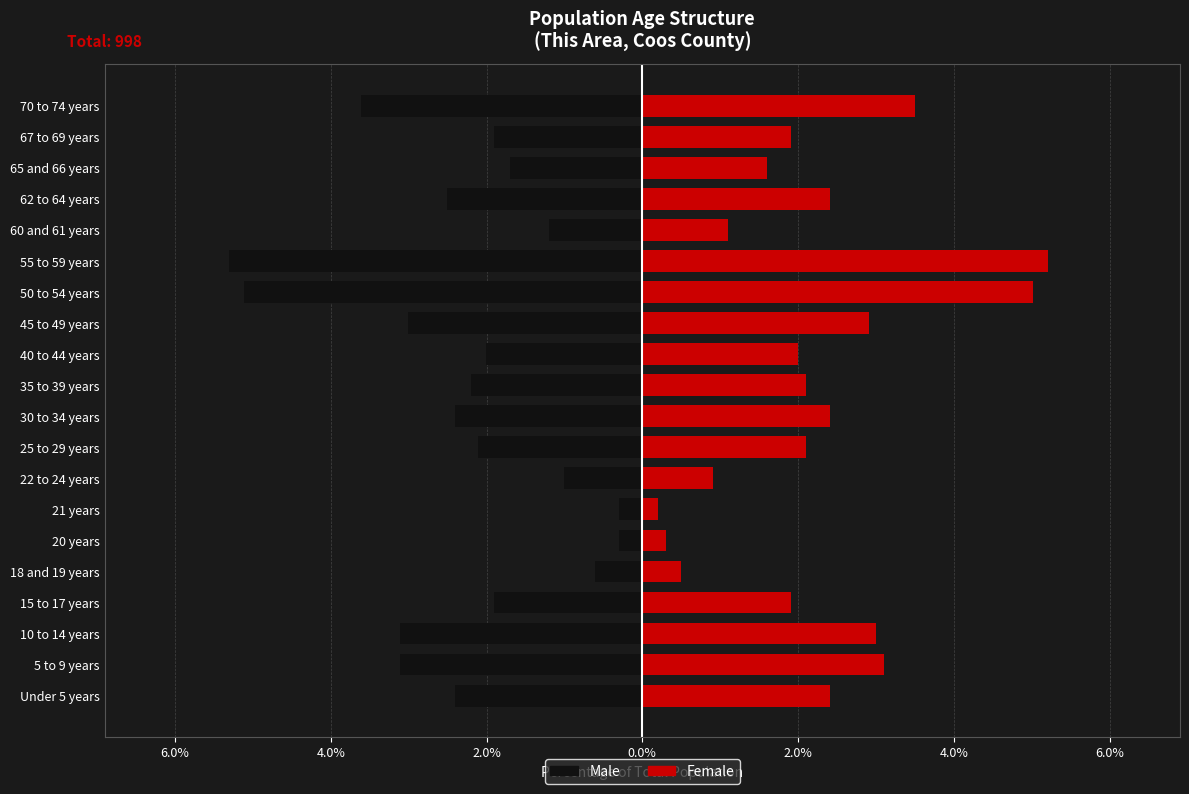

How many data points in Male are less than -2?

12